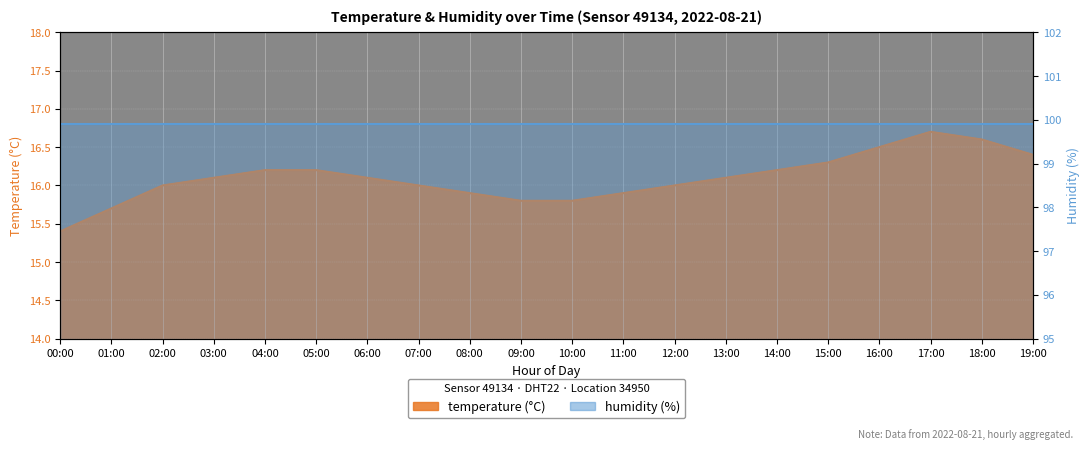

Where is the first local maximum?

17:00